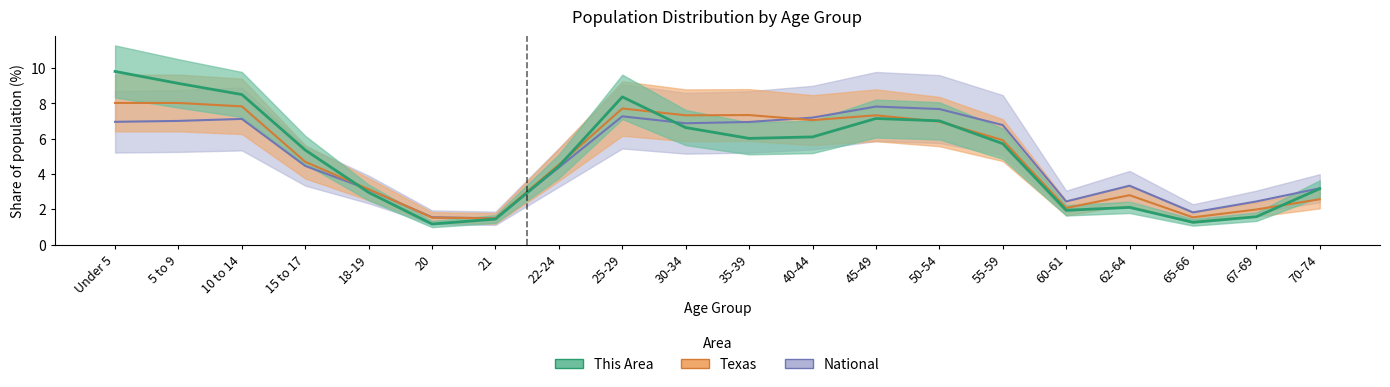

Rank the categories by National value from highest to lowest.

45-49, 50-54, 25-29, 40-44, 10 to 14, 5 to 9, Under 5, 35-39, 30-34, 55-59, 15 to 17, 22-24, 62-64, 70-74, 18-19, 67-69, 60-61, 65-66, 20, 21